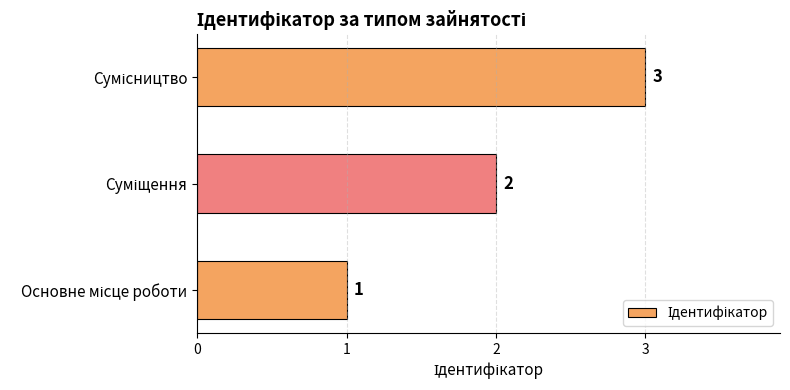

What is the maximum value shown in the chart?

3